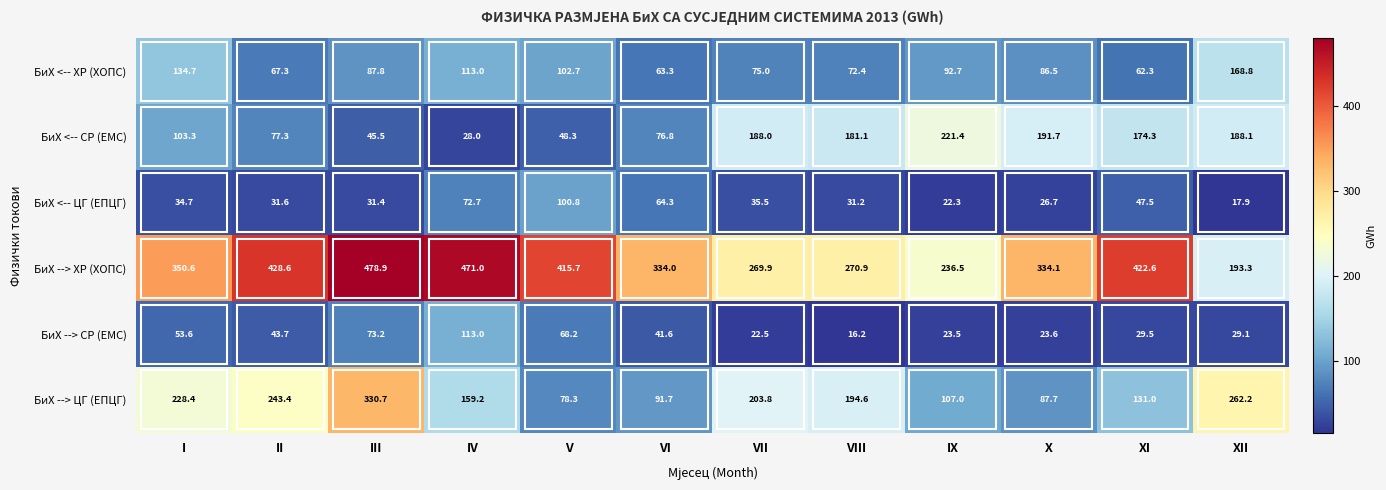

What is the minimum value shown in the chart?

16.2